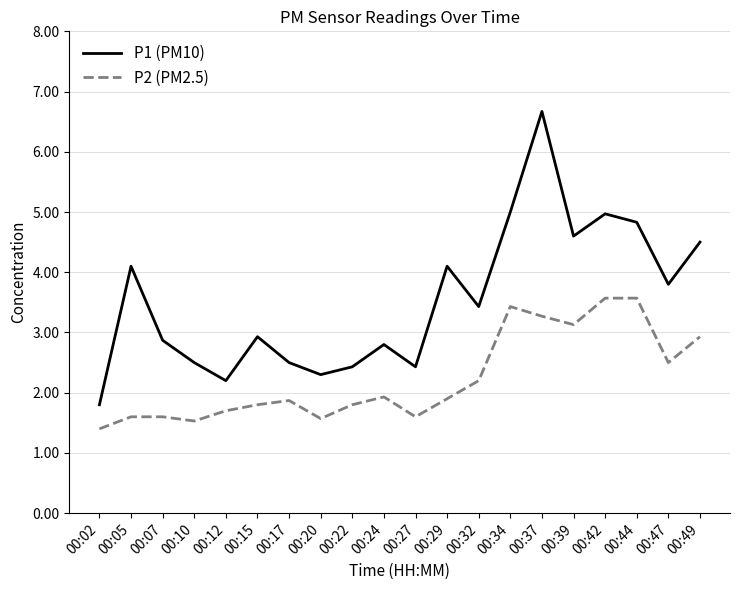

How many series are shown in this chart?

2